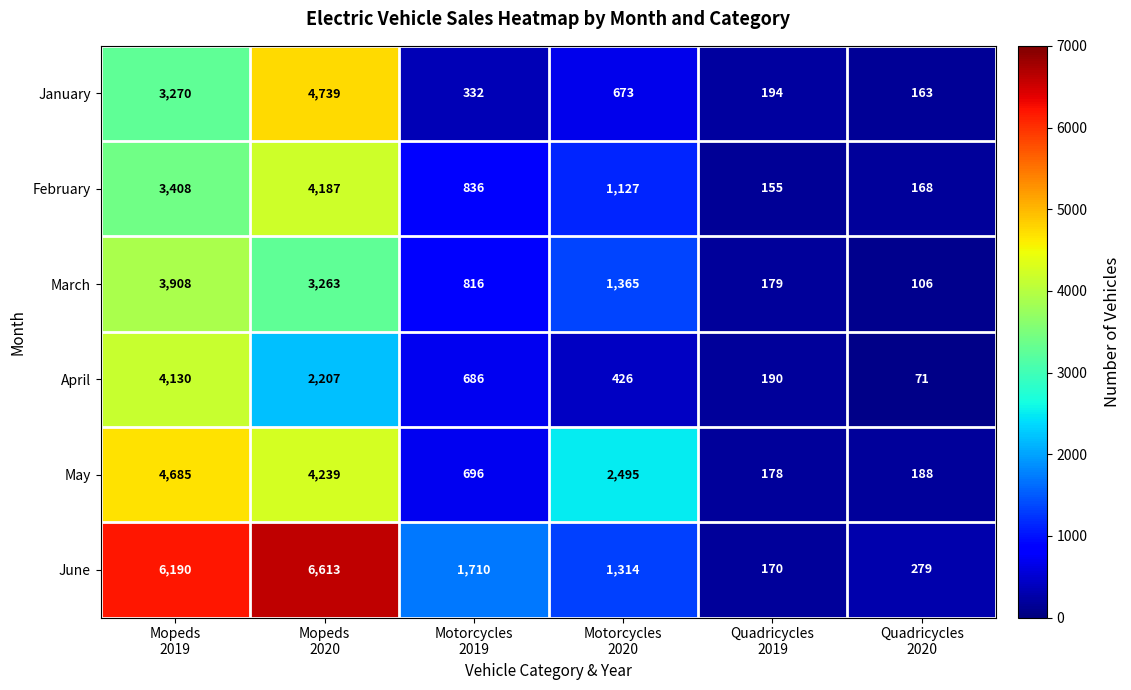

What is the maximum value shown in the chart?

6613